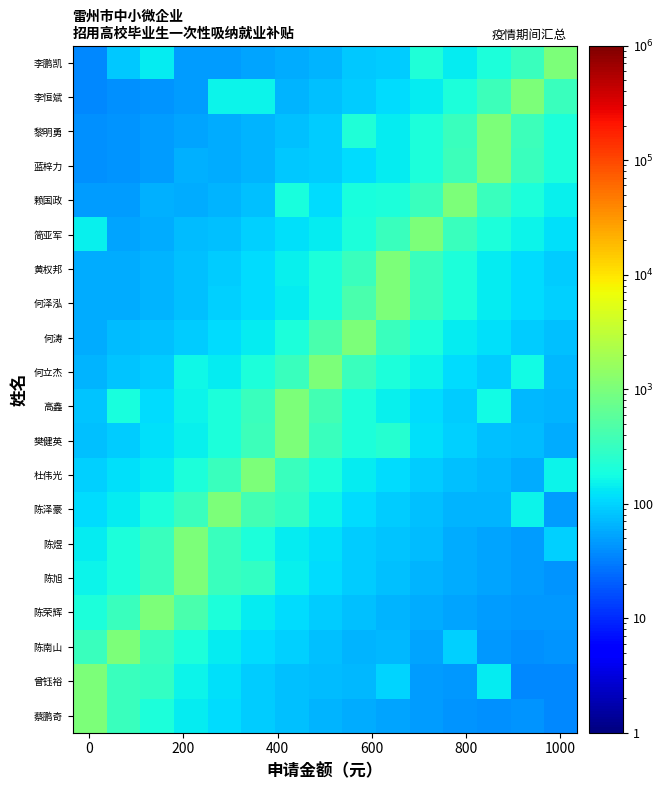

What is the minimum value shown in the chart?

35.5